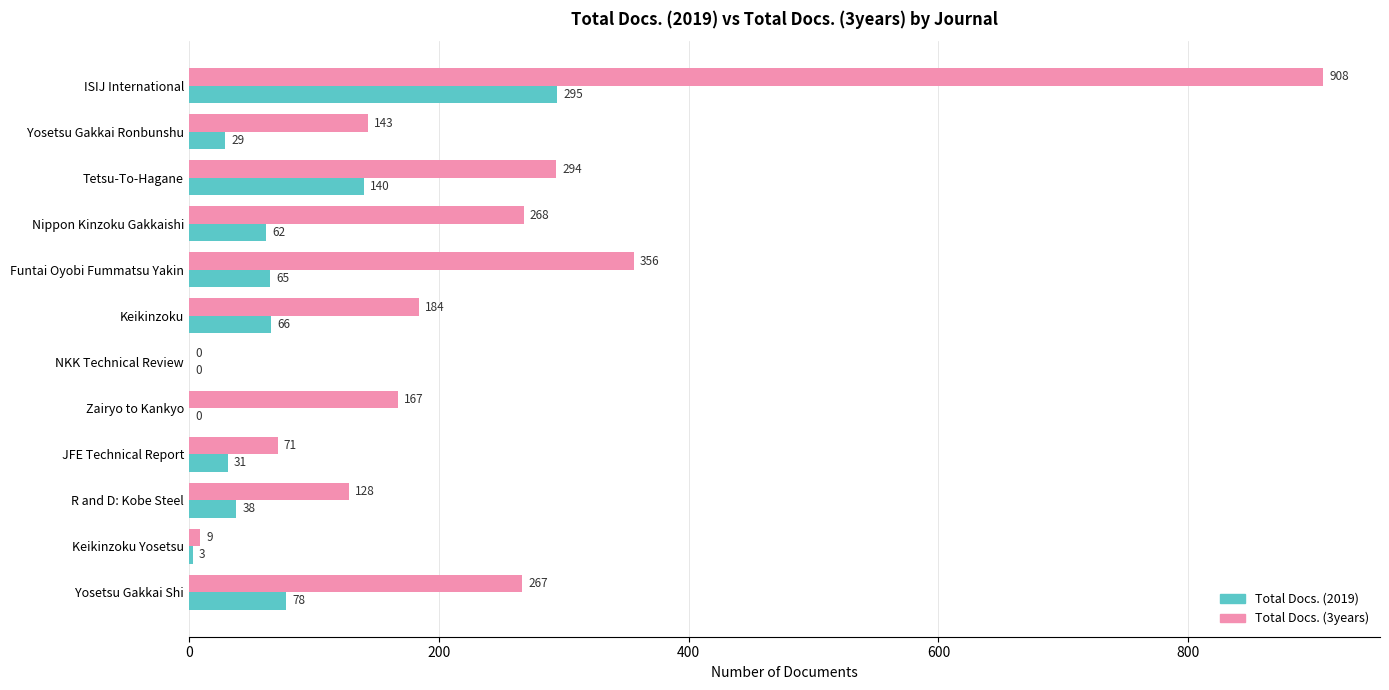

Where is Total Docs. (3years) nearest to the value 454?

Funtai Oyobi Fummatsu Yakin